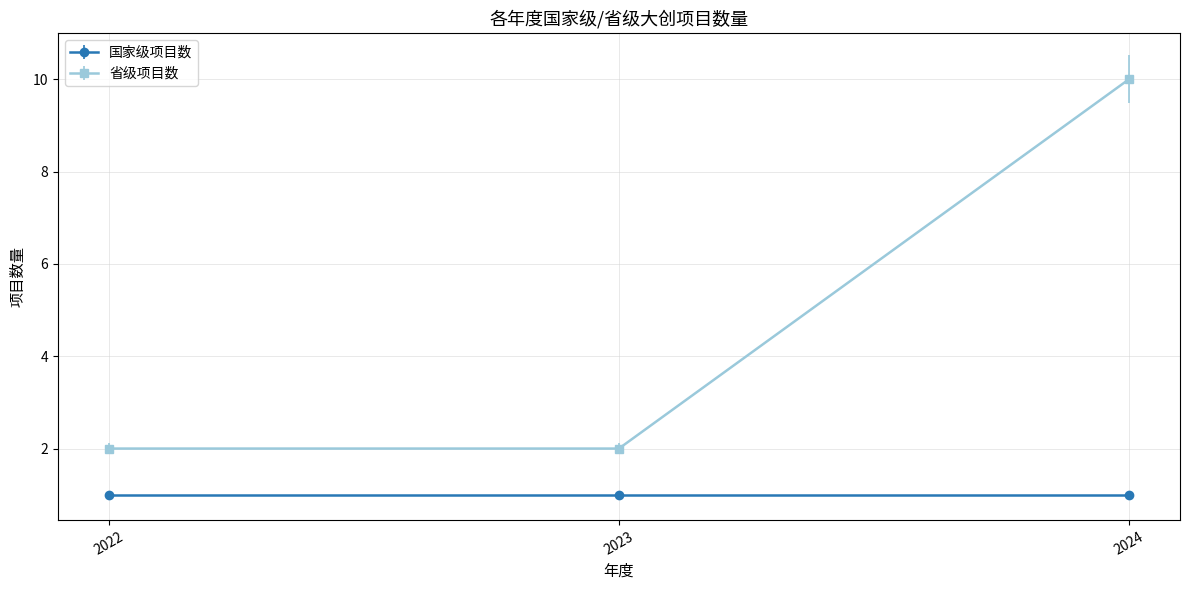

Which series has the largest range (max minus min)?

省级项目数